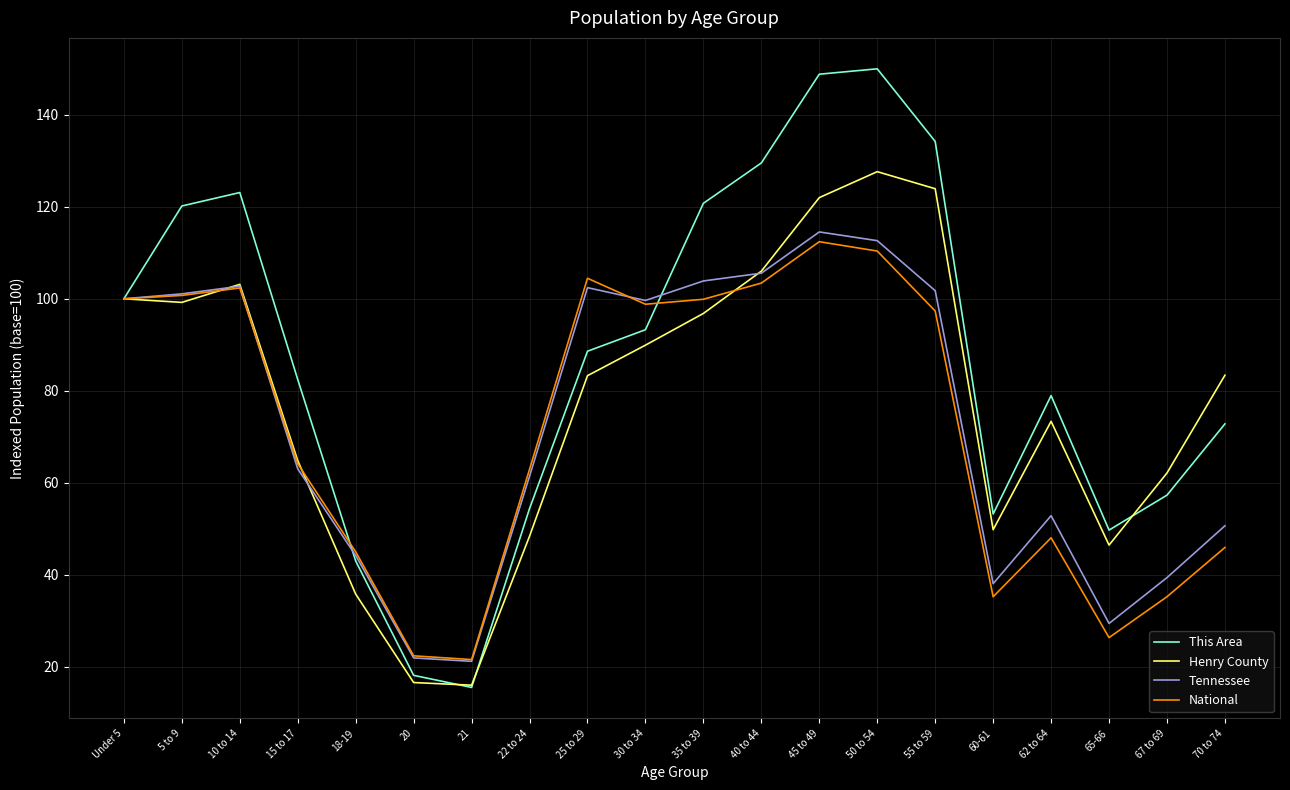

What is the lowest value of the Tennessee series?

21.2